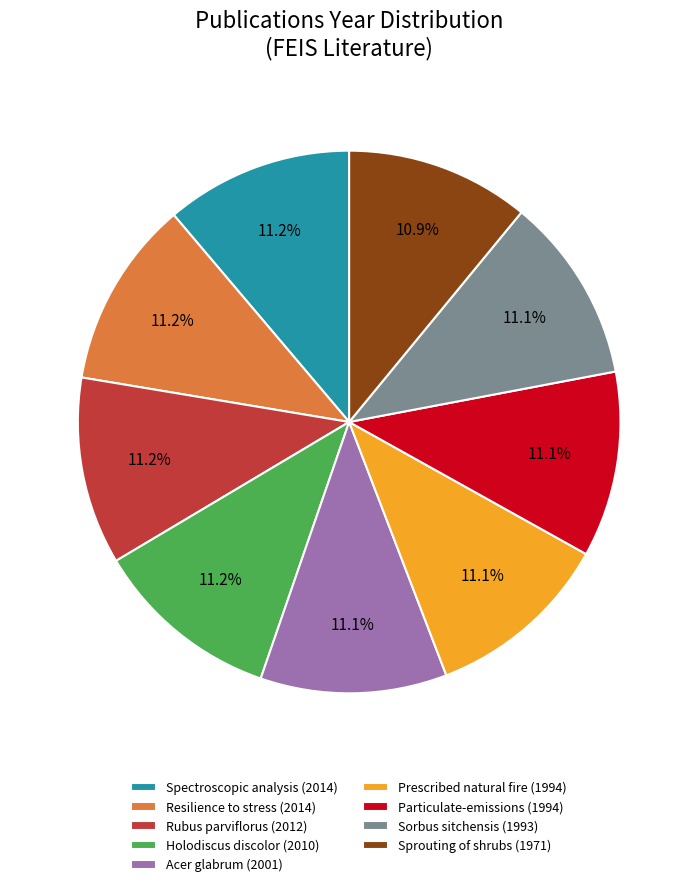

What is the total percentage of Acer glabrum (2001) and Resilience to stress (2014)?

22.3%